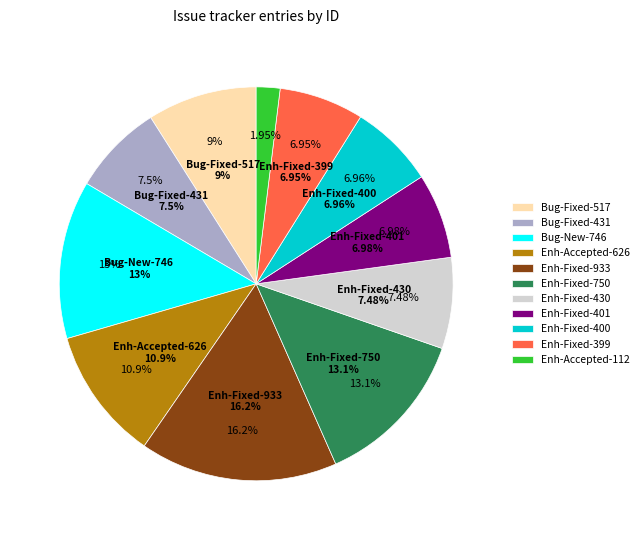

To the nearest percent, what percentage of the pie is 112?

2%